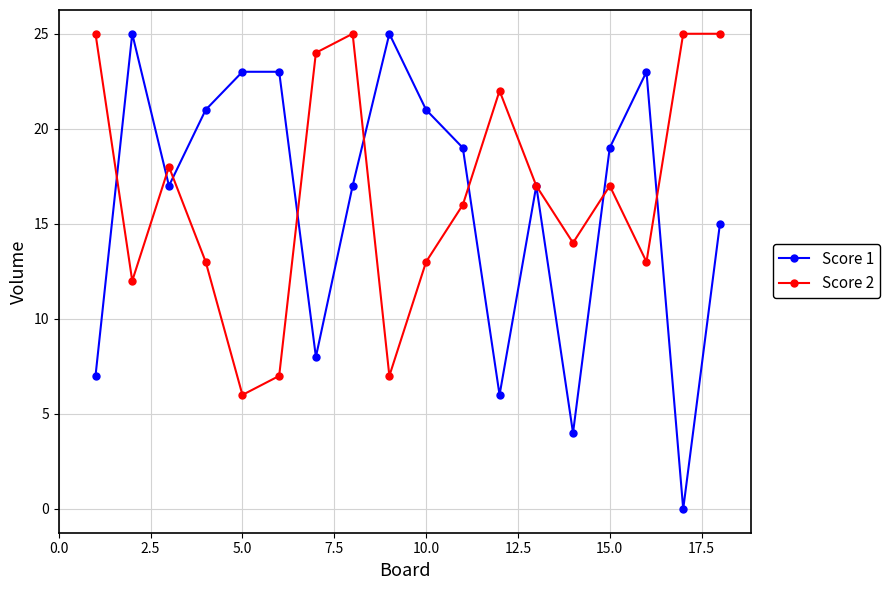

True or false: Score 1 has more than 0 points higher than both neighbors.

True